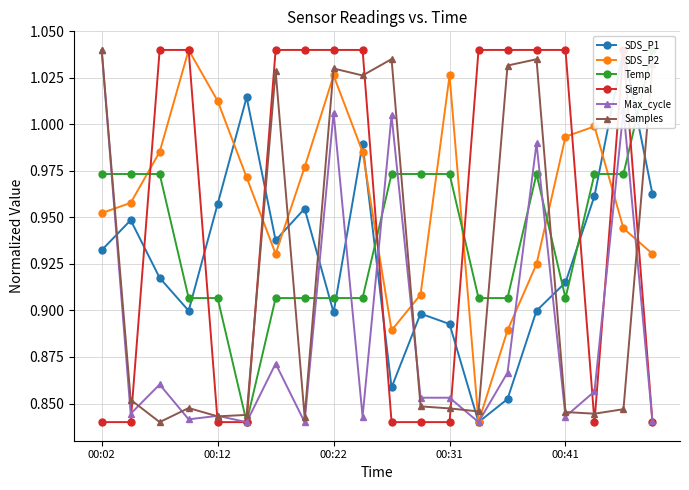

Where is SDS_P1 nearest to the value 0?

13